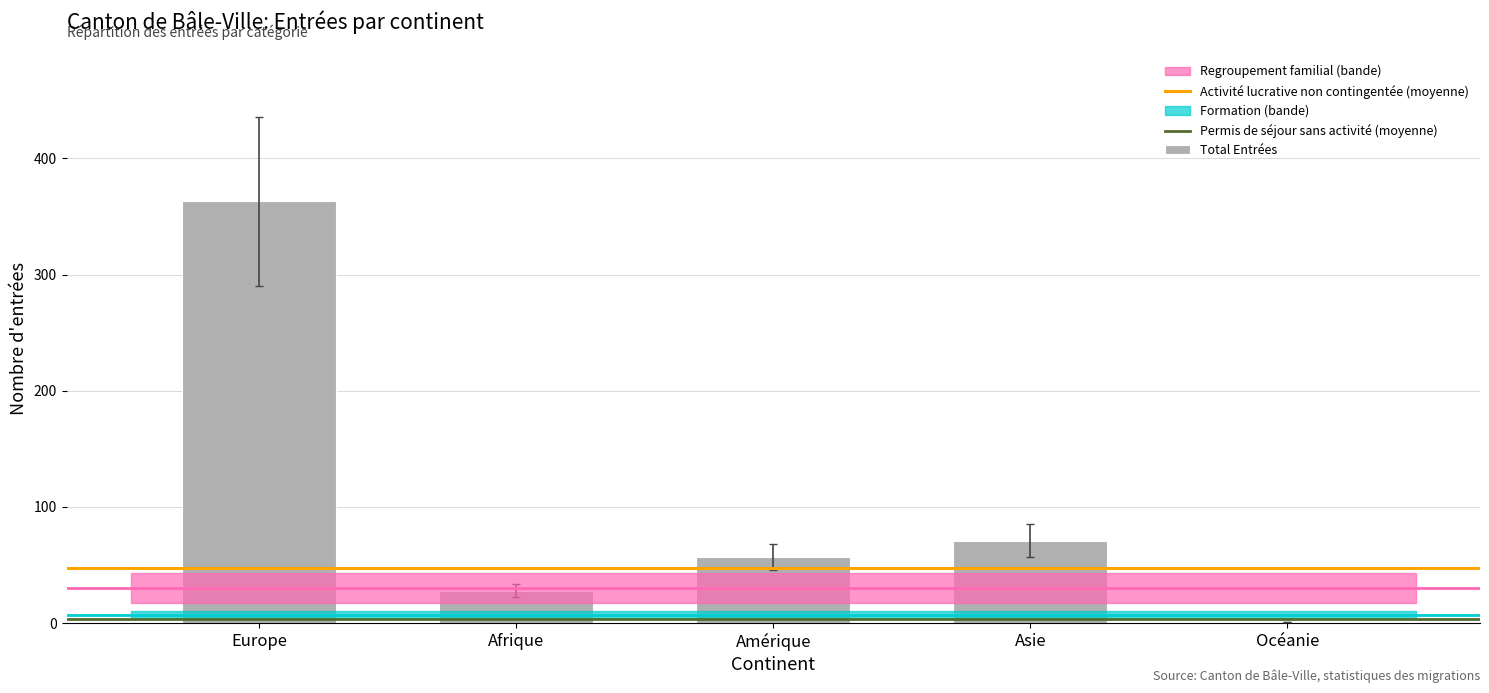

Reading left to right, what are all the values shown in this chart?

Europe=363	Afrique=28	Amérique=57	Asie=71	Océanie=1